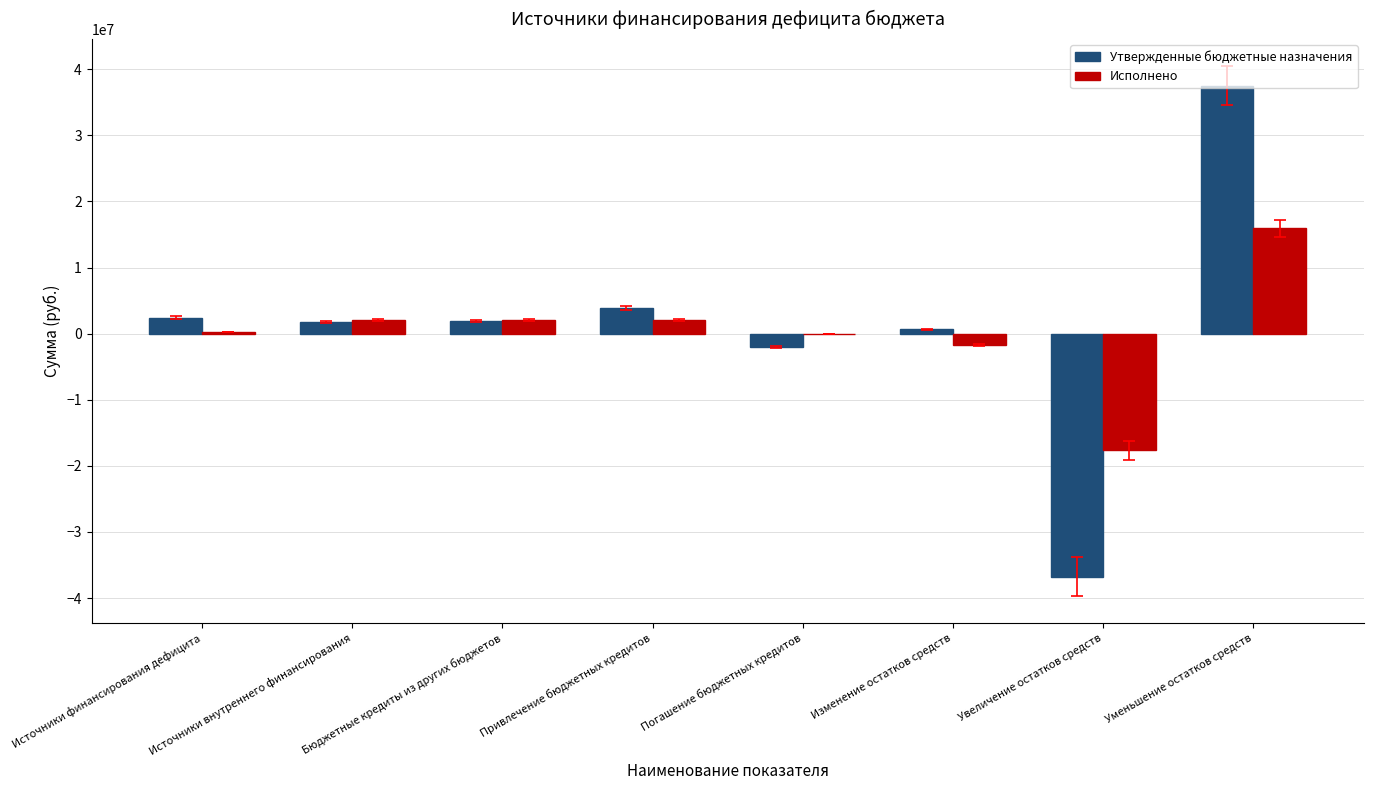

Is the value of Исполнено at Источники внутреннего финансирования greater than the value of Утвержденные бюджетные назначения at Погашение бюджетных кредитов?

Yes